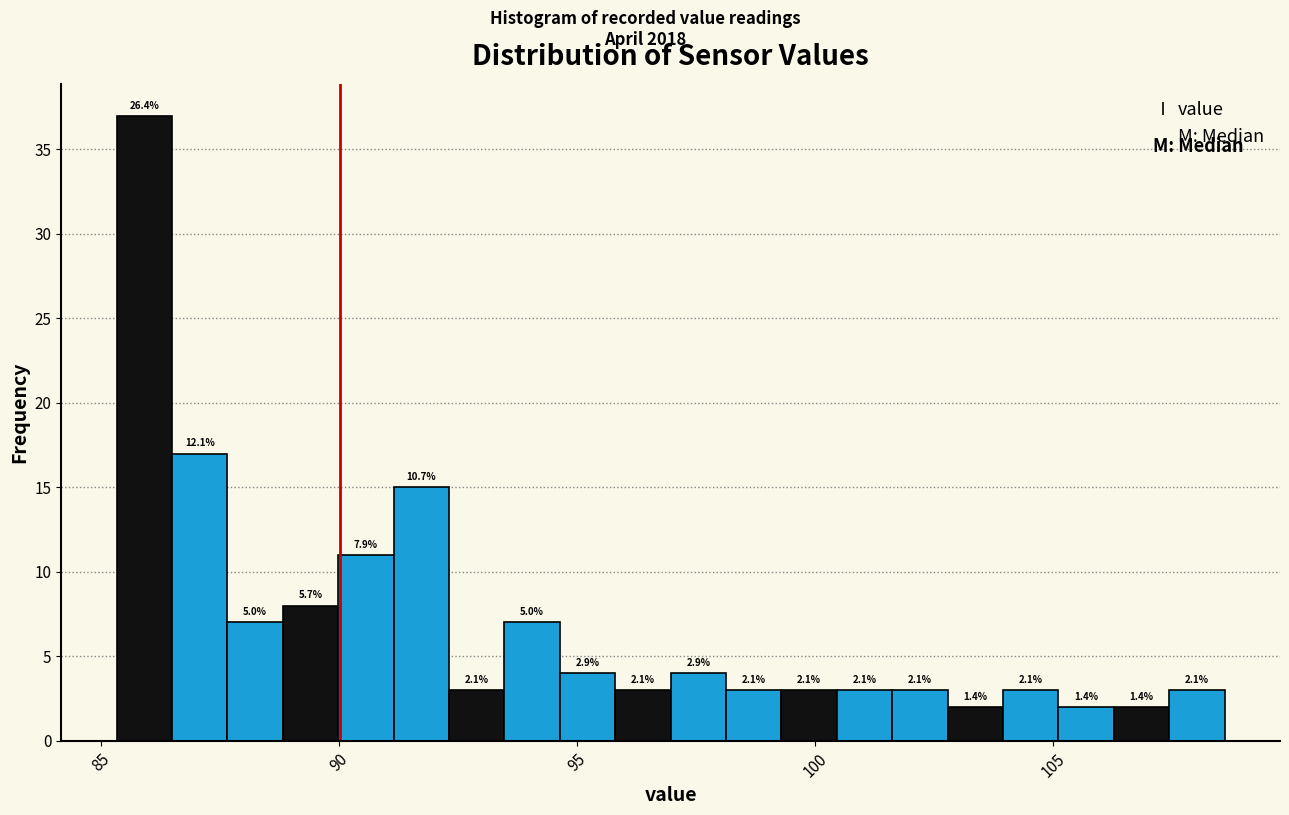

Around what value on the x-axis is the tallest bar? Give the approximate position of its centre, as read against the axis.

86.0